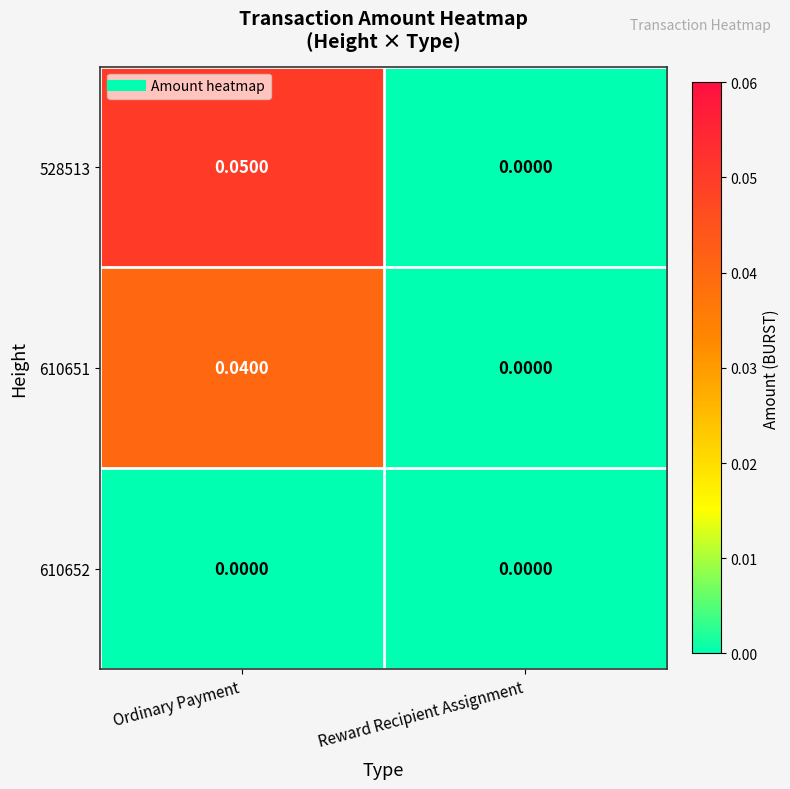

At which category does the chart reach its peak across all series?

Ordinary Payment